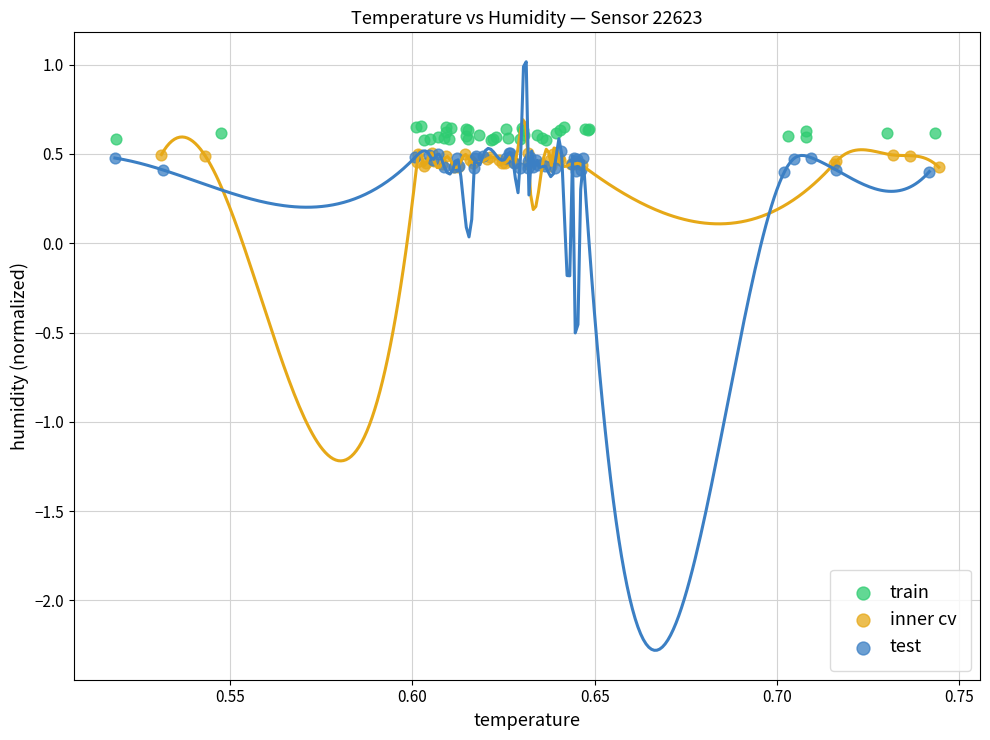

Which series has the largest Y range (max minus min)?

test